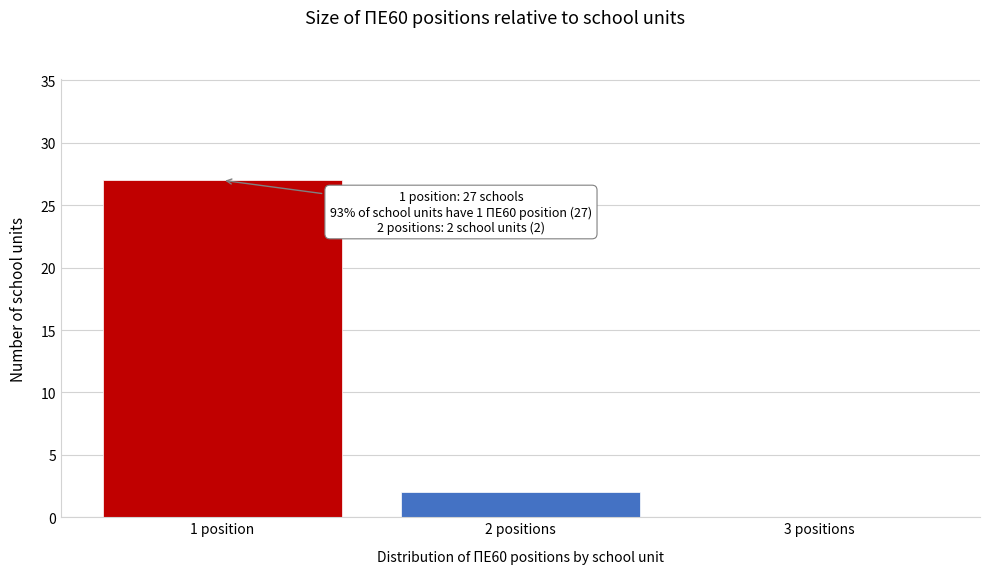

Reading right to left, extract all data points from this chart.

3 positions=0	2 positions=2	1 position=27